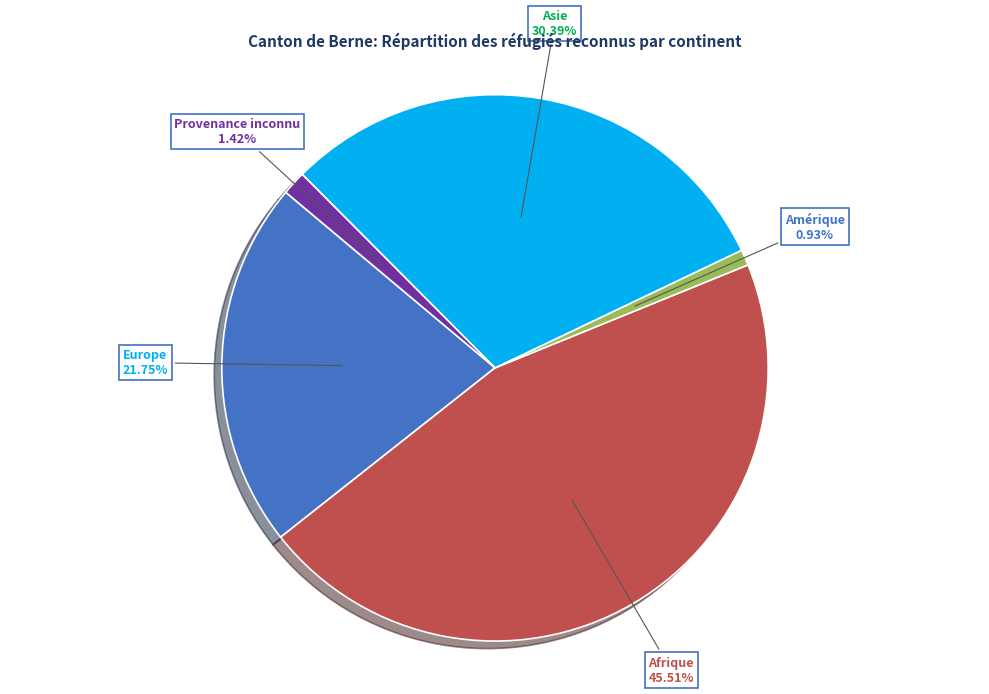

How much of the chart is everything except Provenance inconnu?

98.6%